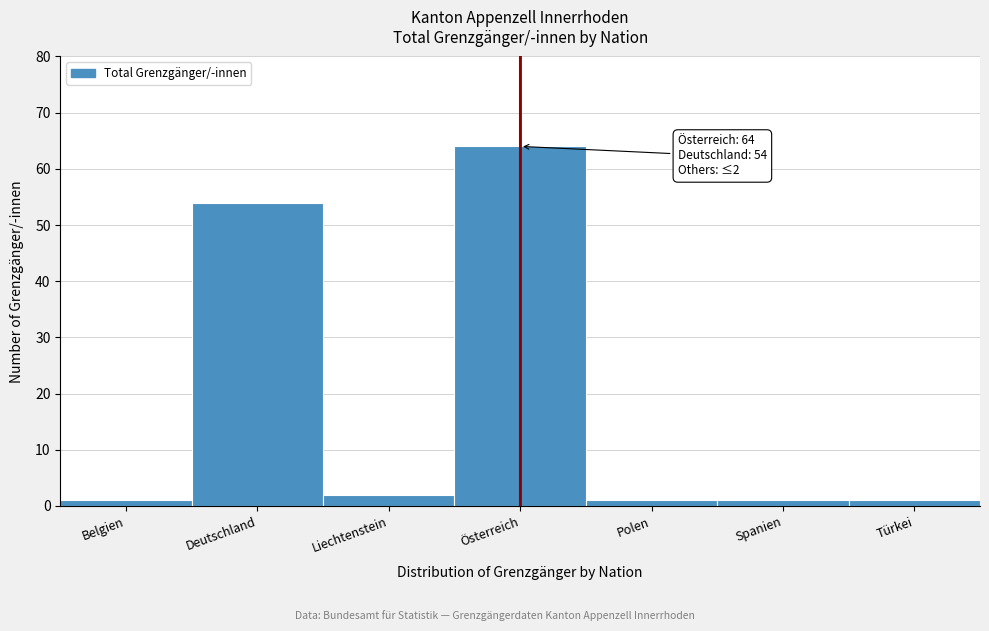

Reading left to right, list all the values displayed in this chart.

1	54	2	64	1	1	1